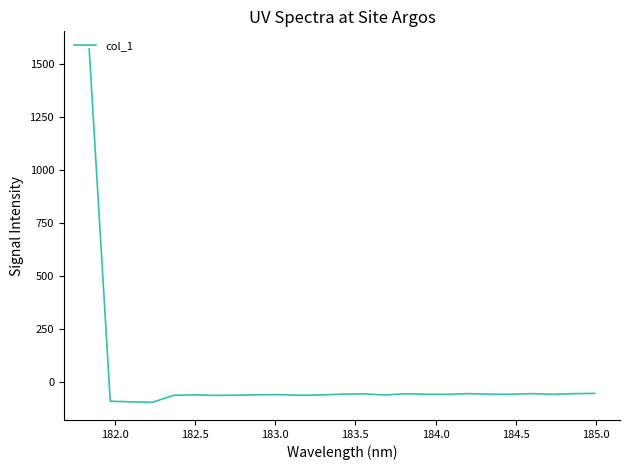

What is the maximum value shown in the chart?

1572.5